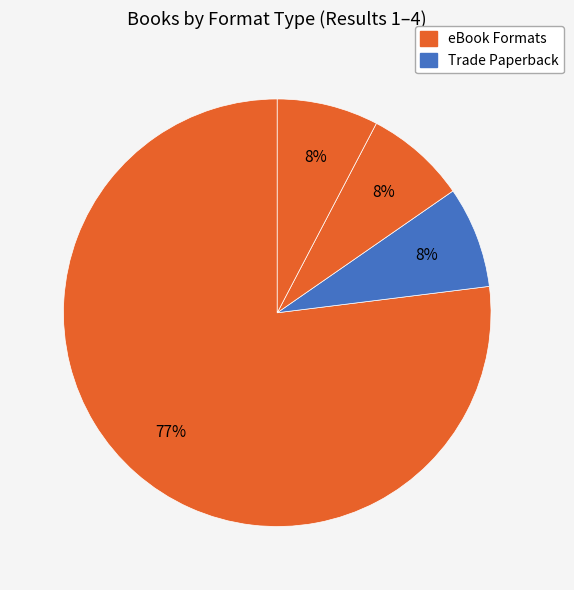

How many slices are in this pie chart?

4